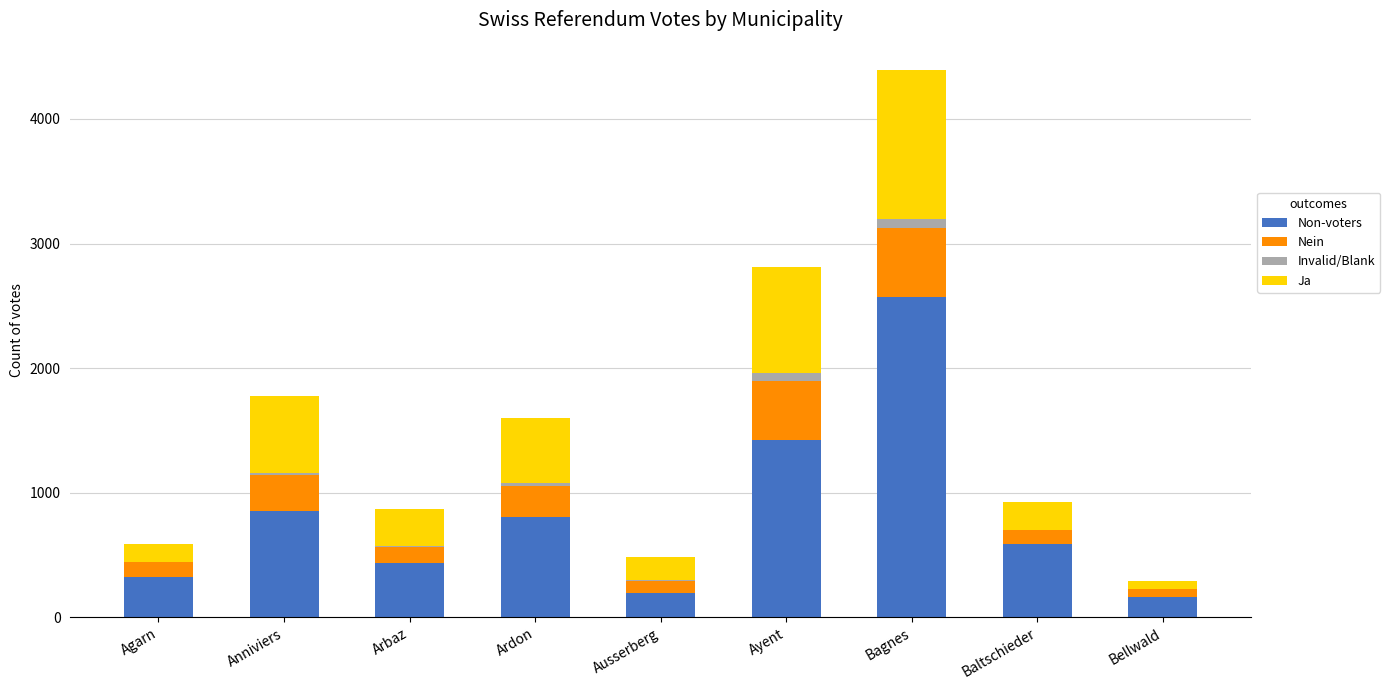

What are all the series names shown in the legend?

Non-voters, Nein, Invalid/Blank, Ja